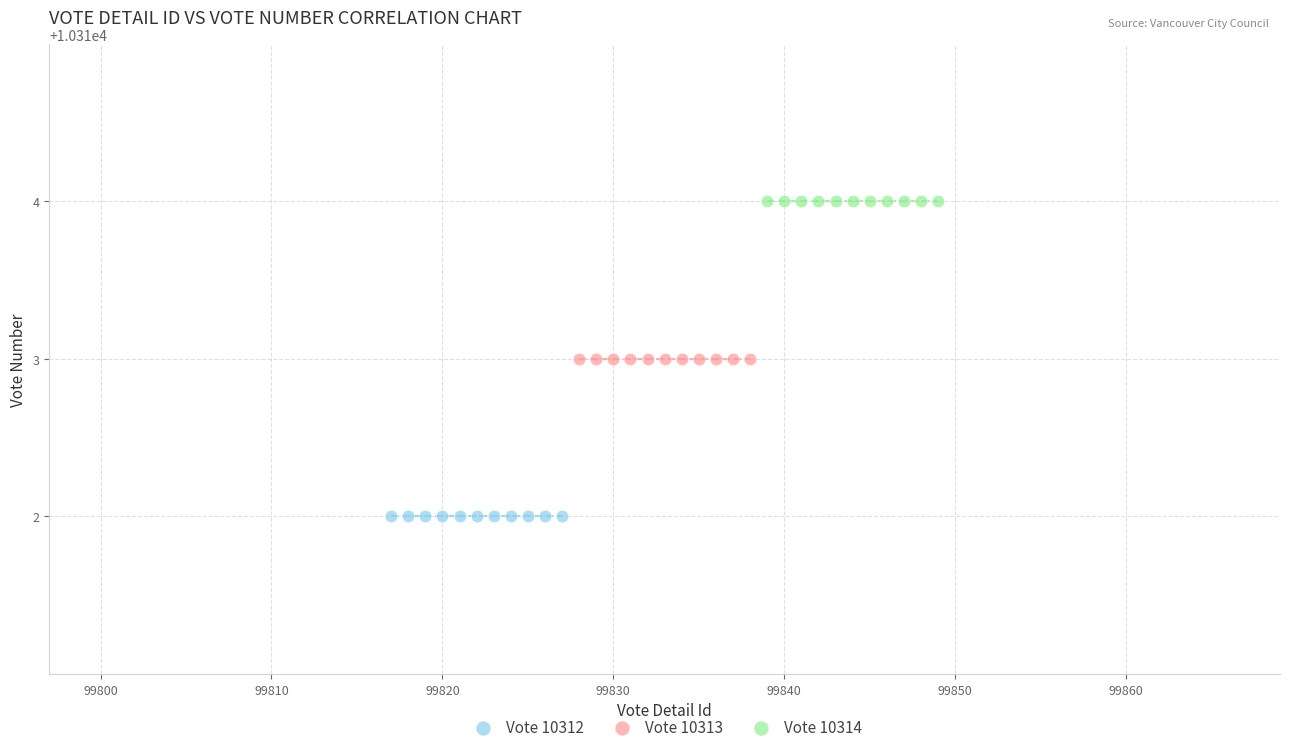

Which series contains the lowest Y value?

Vote 10312